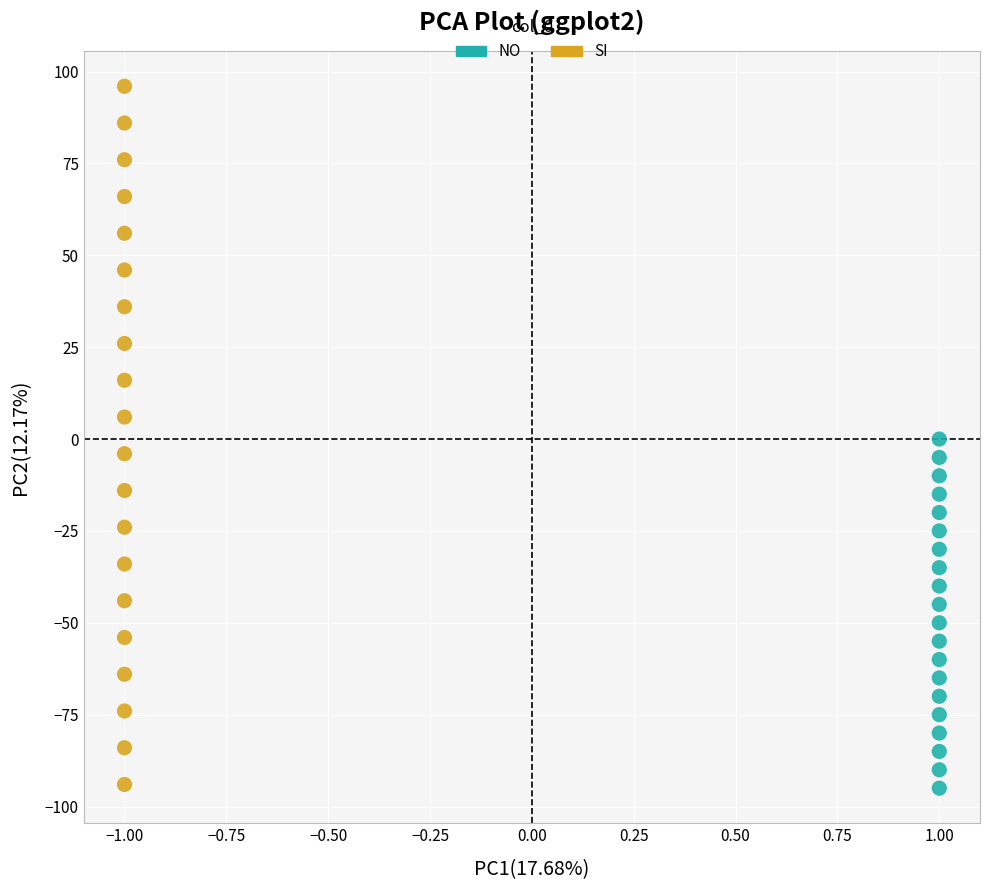

Which series reaches the maximum Y coordinate?

SI